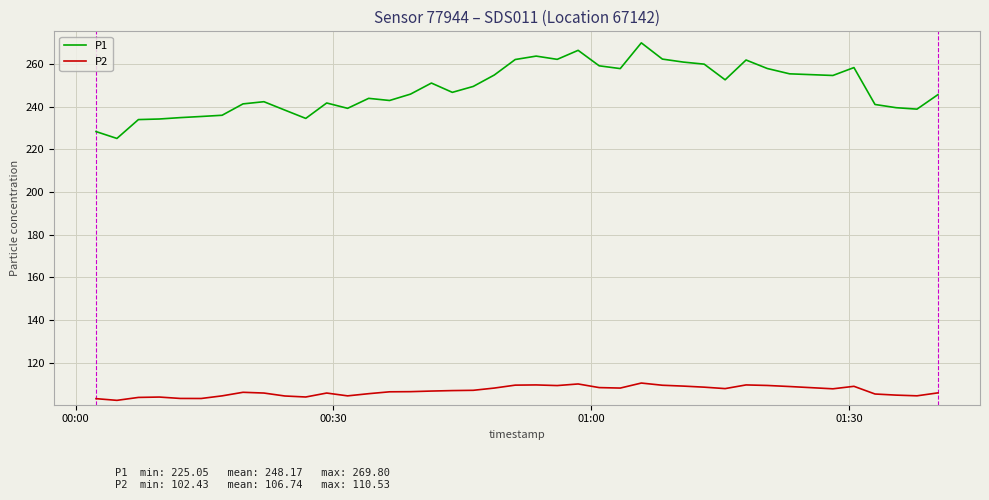

True or false: P1 and P2 intersect in this chart.

False